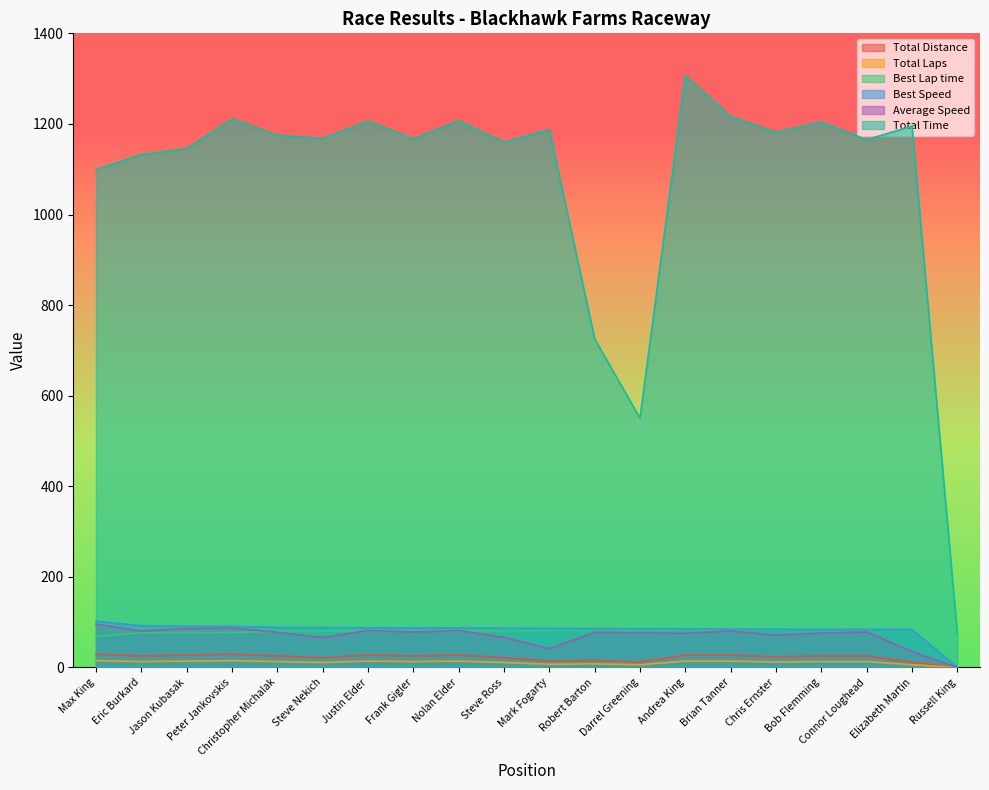

Reading left to right, list all the values displayed in this chart.

Total Distance: Max King=15.0	Eric Burkard=13.0	Jason Kubasak=14.0	Peter Jankovskis=15.0	Christopher Michalak=13.0	Steve Nekich=11.0	Justin Elder=14.0	Frank Gigler=13.0	Nolan Elder=14.0	Steve Ross=11.0	Mark Fogarty=7.0	Robert Barton=8.0	Darrel Greening=6.0	Andrea King=14.0	Brian Tanner=14.0	Chris Ernster=12.0	Bob Flemming=13.0	Connor Loughead=13.0	Elizabeth Martin=6.0	Russell King=0.0
Total Laps: Max King=29.2	Eric Burkard=25.4	Jason Kubasak=27.3	Peter Jankovskis=29.2	Christopher Michalak=25.4	Steve Nekich=21.4	Justin Elder=27.3	Frank Gigler=25.4	Nolan Elder=27.3	Steve Ross=21.4	Mark Fogarty=13.7	Robert Barton=15.6	Darrel Greening=11.7	Andrea King=27.3	Brian Tanner=27.3	Chris Ernster=23.4	Bob Flemming=25.4	Connor Loughead=25.4	Elizabeth Martin=11.7	Russell King=0.0
Best Lap time: Max King=68.7	Eric Burkard=76.4	Jason Kubasak=77.2	Peter Jankovskis=77.3	Christopher Michalak=79.6	Steve Nekich=80.0	Justin Elder=80.1	Frank Gigler=80.4	Nolan Elder=80.5	Steve Ross=81.0	Mark Fogarty=81.3	Robert Barton=81.7	Darrel Greening=82.2	Andrea King=82.4	Brian Tanner=83.0	Chris Ernster=83.3	Bob Flemming=83.6	Connor Loughead=83.7	Elizabeth Martin=83.8	Russell King=0.0
Best Speed: Max King=102.2	Eric Burkard=91.9	Jason Kubasak=90.9	Peter Jankovskis=90.8	Christopher Michalak=88.2	Steve Nekich=87.8	Justin Elder=87.7	Frank Gigler=87.3	Nolan Elder=87.2	Steve Ross=86.7	Mark Fogarty=86.3	Robert Barton=85.9	Darrel Greening=85.4	Andrea King=85.2	Brian Tanner=84.6	Chris Ernster=84.3	Bob Flemming=84.0	Connor Loughead=83.8	Elizabeth Martin=83.8	Russell King=0.0
Average Speed: Max King=95.8	Eric Burkard=80.6	Jason Kubasak=85.8	Peter Jankovskis=86.9	Christopher Michalak=77.7	Steve Nekich=66.1	Justin Elder=81.5	Frank Gigler=78.2	Nolan Elder=81.4	Steve Ross=66.6	Mark Fogarty=41.4	Robert Barton=77.4	Darrel Greening=76.5	Andrea King=75.2	Brian Tanner=80.8	Chris Ernster=71.3	Bob Flemming=75.8	Connor Loughead=78.3	Elizabeth Martin=35.2	Russell King=0.0
Total Time: Max King=1098.9	Eric Burkard=1132.3	Jason Kubasak=1145.3	Peter Jankovskis=1211.2	Christopher Michalak=1174.9	Steve Nekich=1167.9	Justin Elder=1206.3	Frank Gigler=1166.9	Nolan Elder=1207.0	Steve Ross=1159.5	Mark Fogarty=1187.3	Robert Barton=725.4	Darrel Greening=550.4	Andrea King=1306.7	Brian Tanner=1216.4	Chris Ernster=1181.5	Bob Flemming=1203.9	Connor Loughead=1165.3	Elizabeth Martin=1195.2	Russell King=74.6